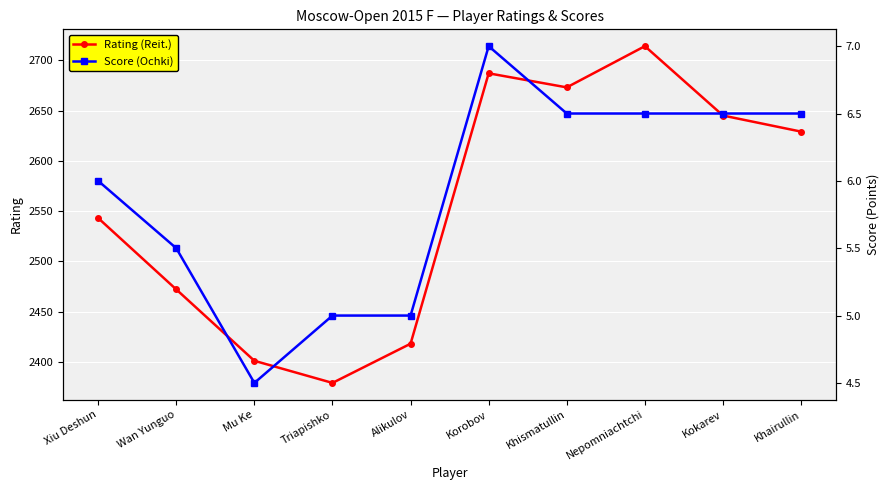

What are all the series names shown in the legend?

Rating (Reit.), Score (Ochki)